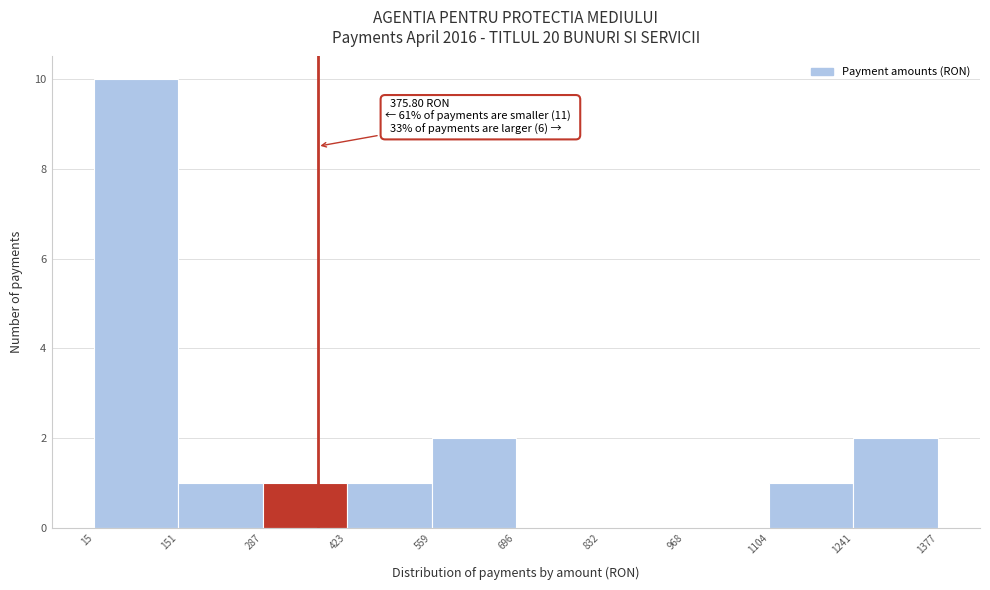

Which range on the x-axis has the tallest bar?

15 to 151